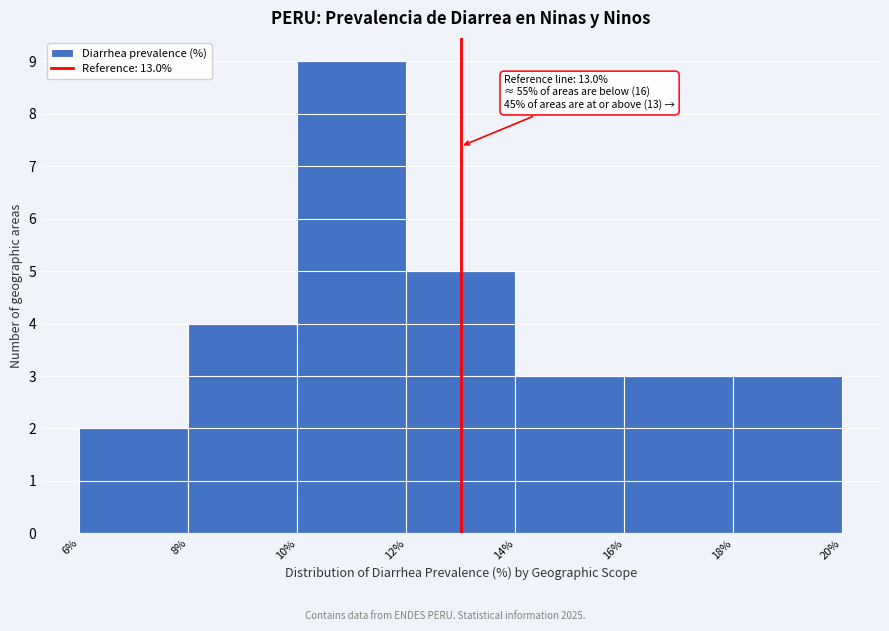

Over which range of the x-axis is the bar tallest?

10% to 12%